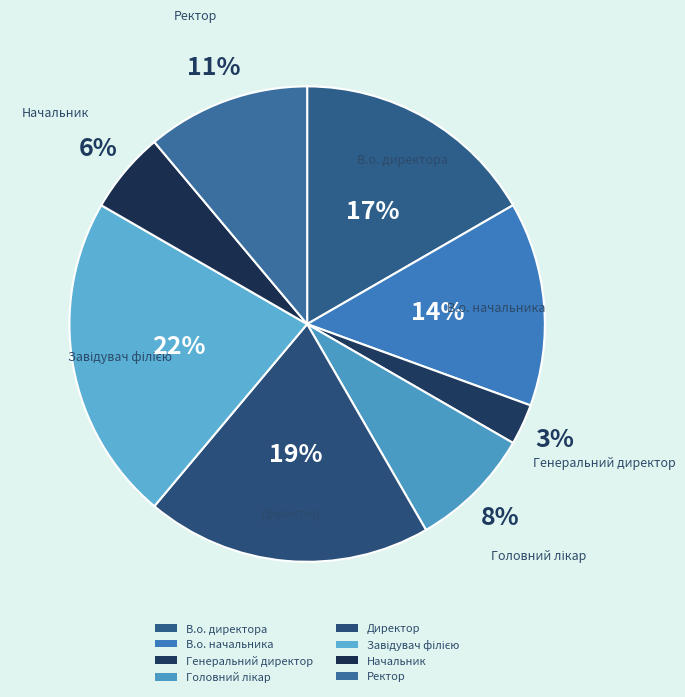

What portion of the pie excludes В.о. начальника?

86.1%